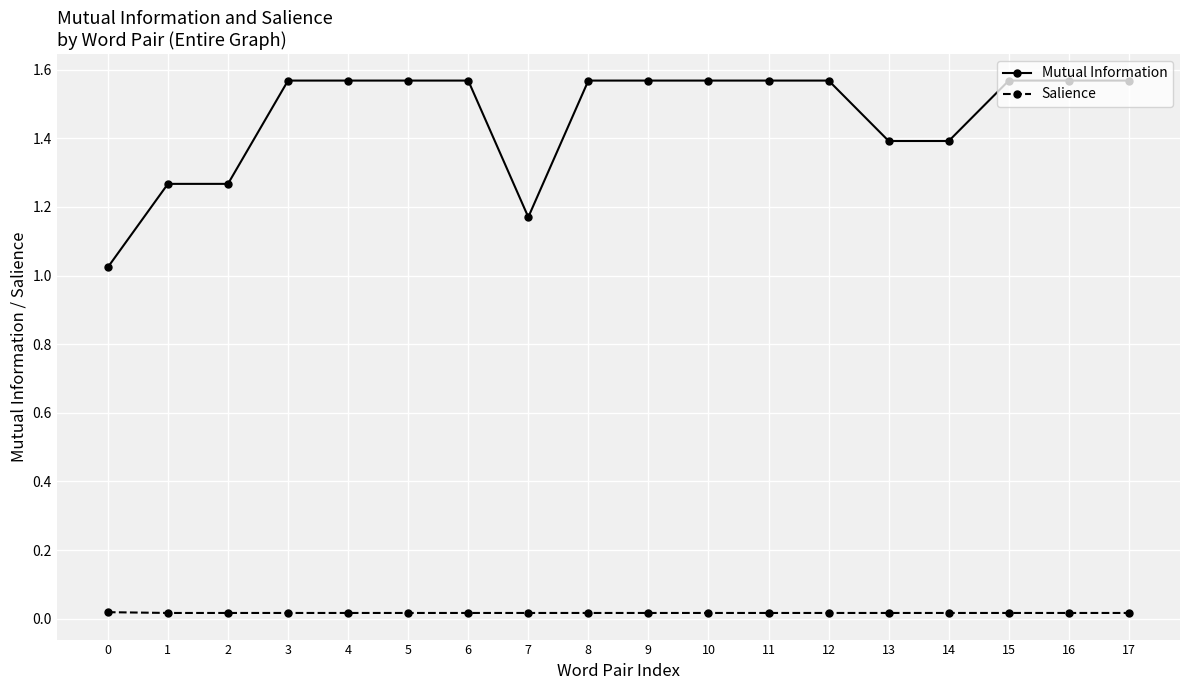

True or false: Salience and Mutual Information cross at least once.

False